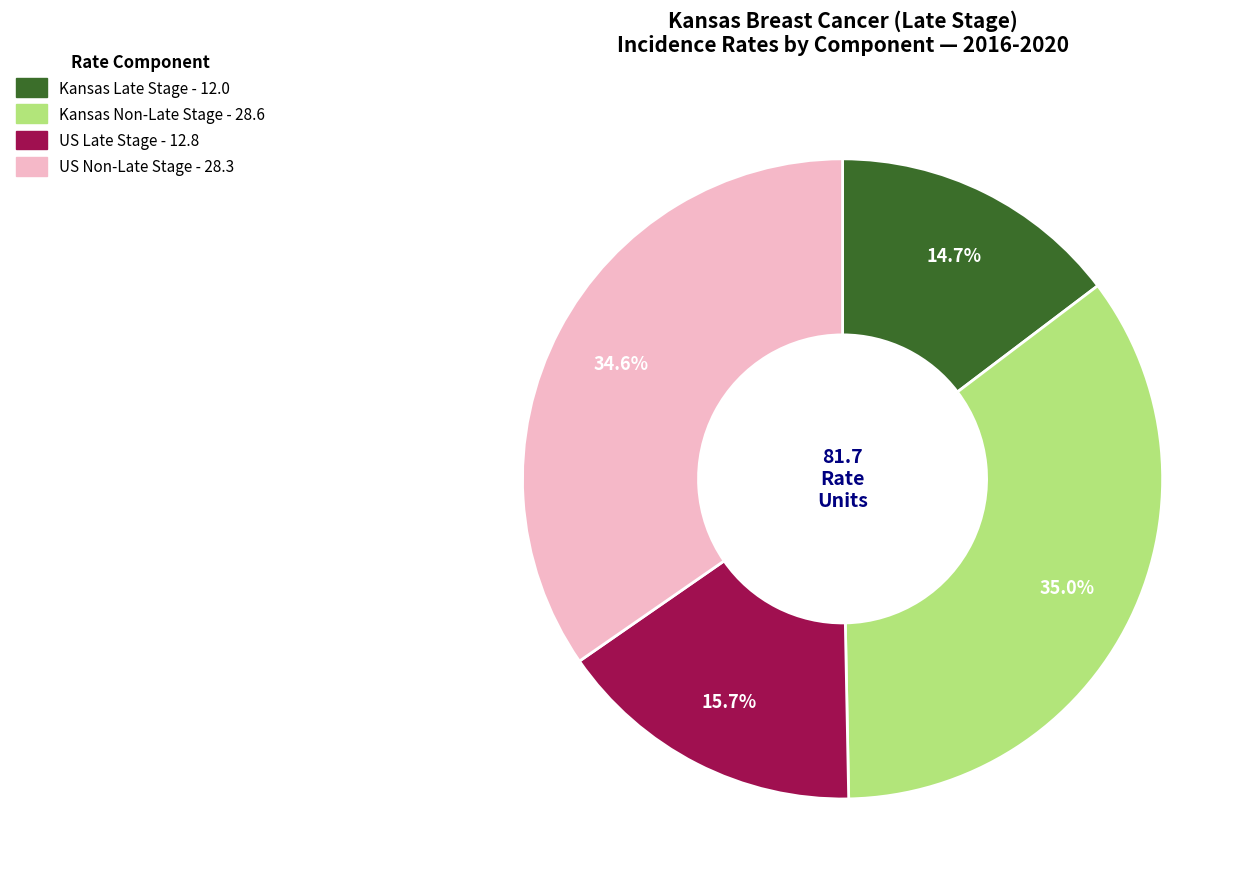

Is there any slice that represents more than half of the pie?

No